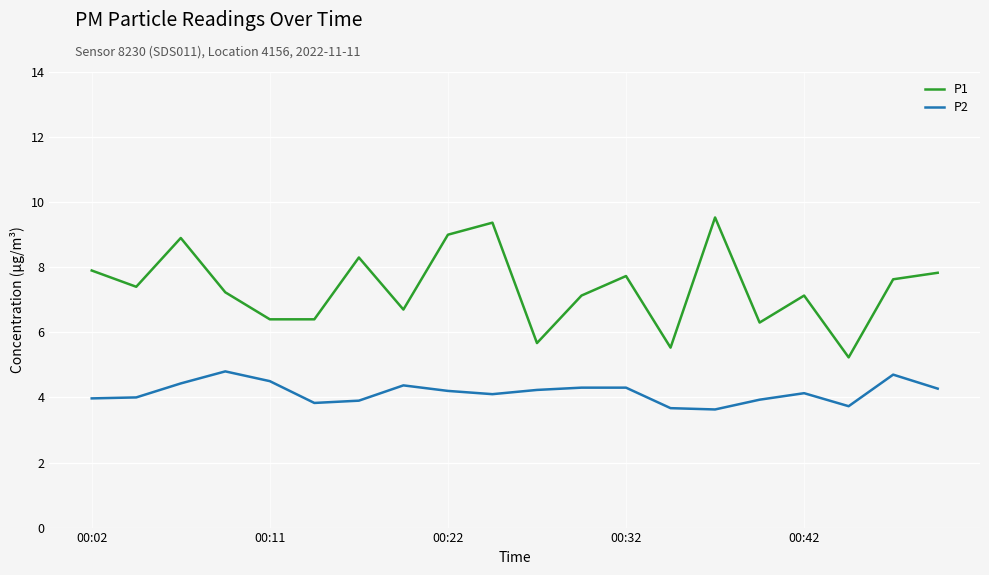

Rank the series by their average value, from highest to lowest.

P1, P2